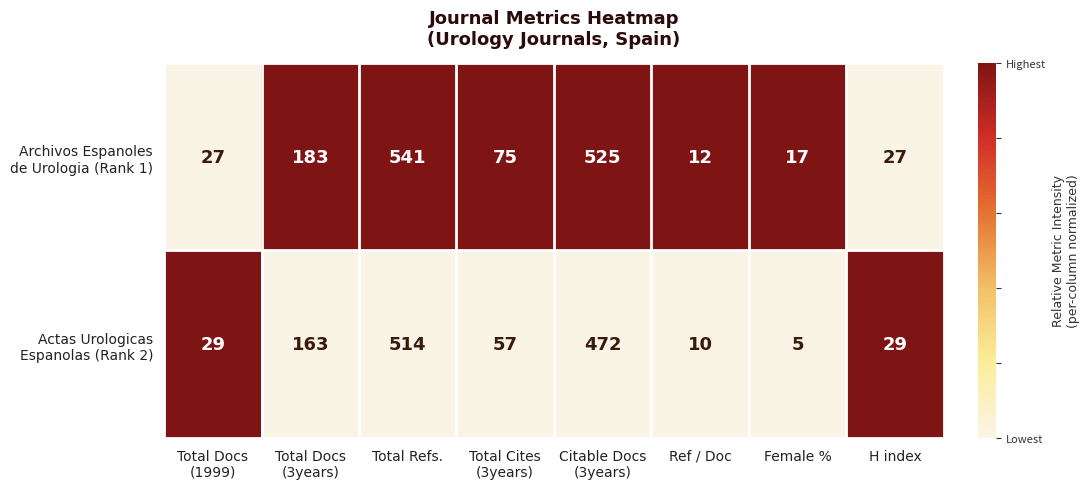

What is the greatest value displayed?

541